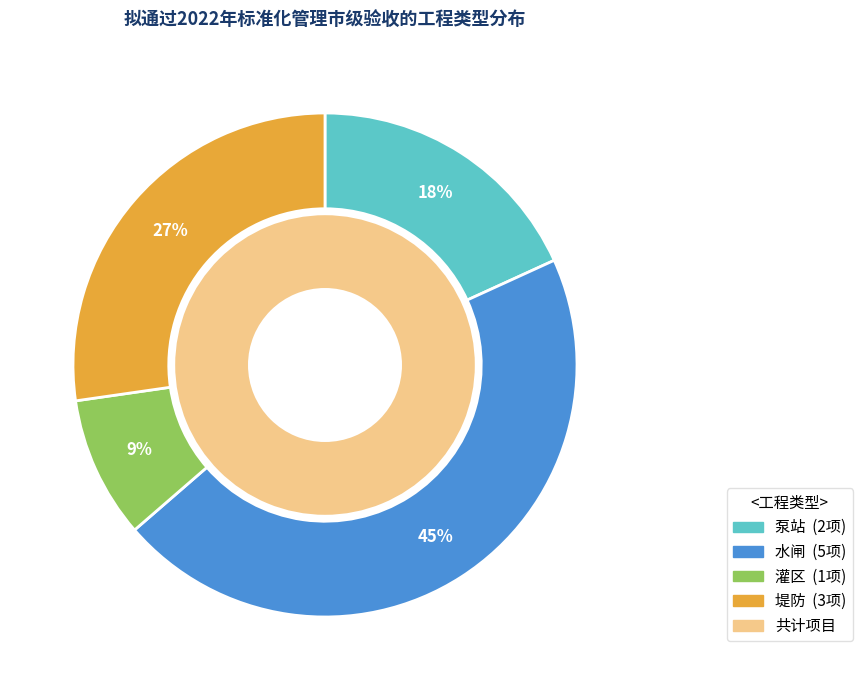

What percentage is NOT represented by 灌区?

90.9%